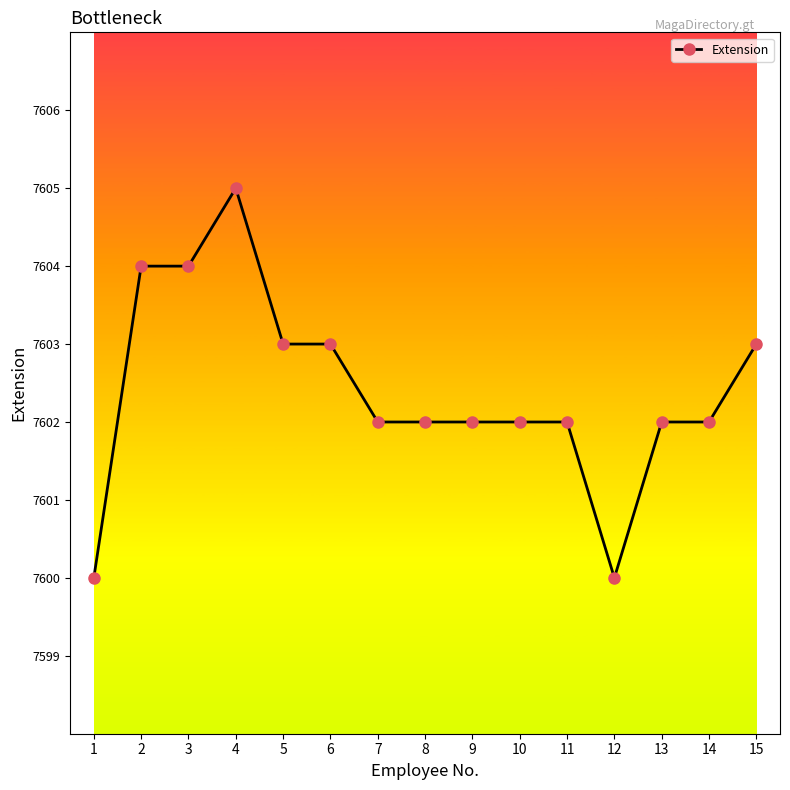

What is the smallest value displayed?

7600